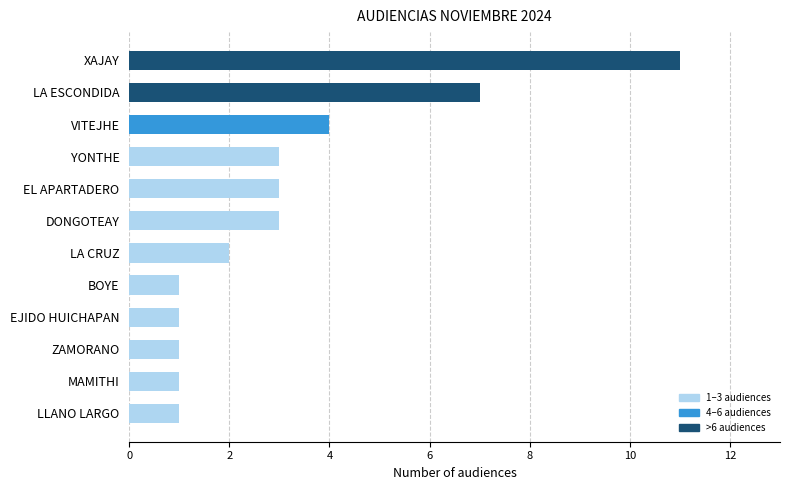

Which has a higher value, ZAMORANO or LA CRUZ?

LA CRUZ